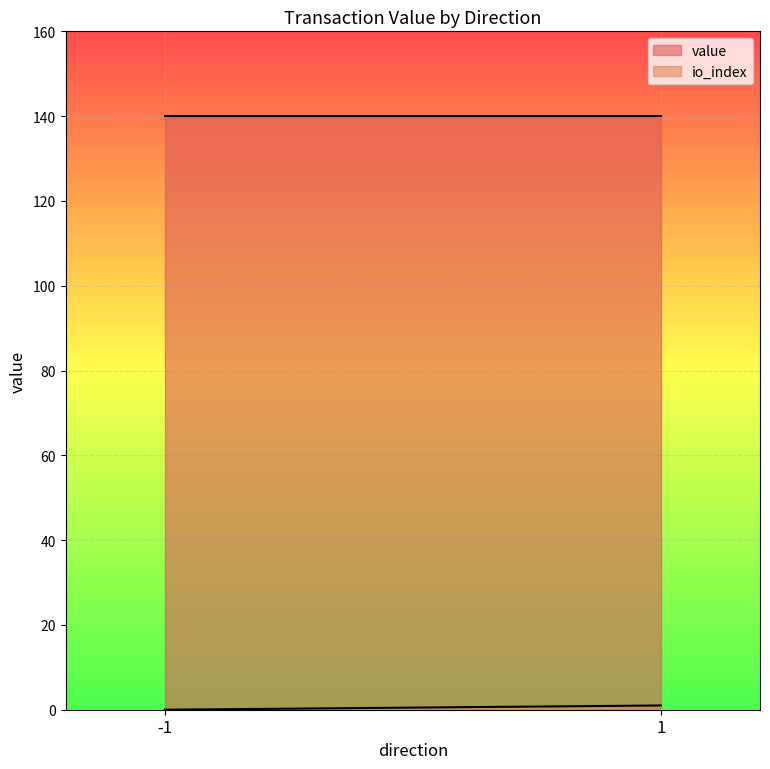

The value of io_index at 1 is 1.0. True or false?

True